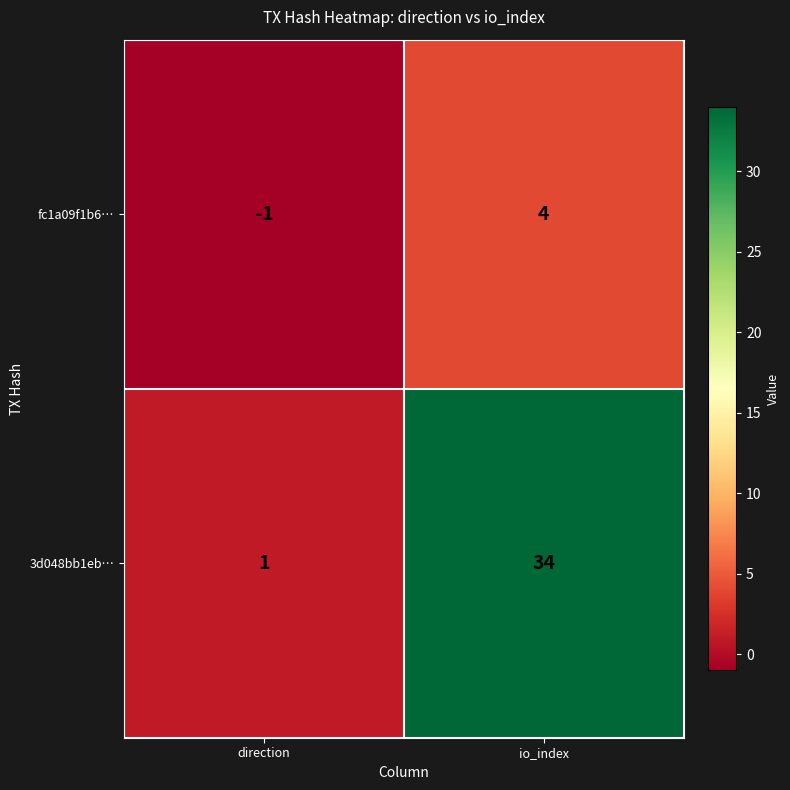

Rank the series at direction from highest to lowest value.

3d048bb1eb…, fc1a09f1b6…